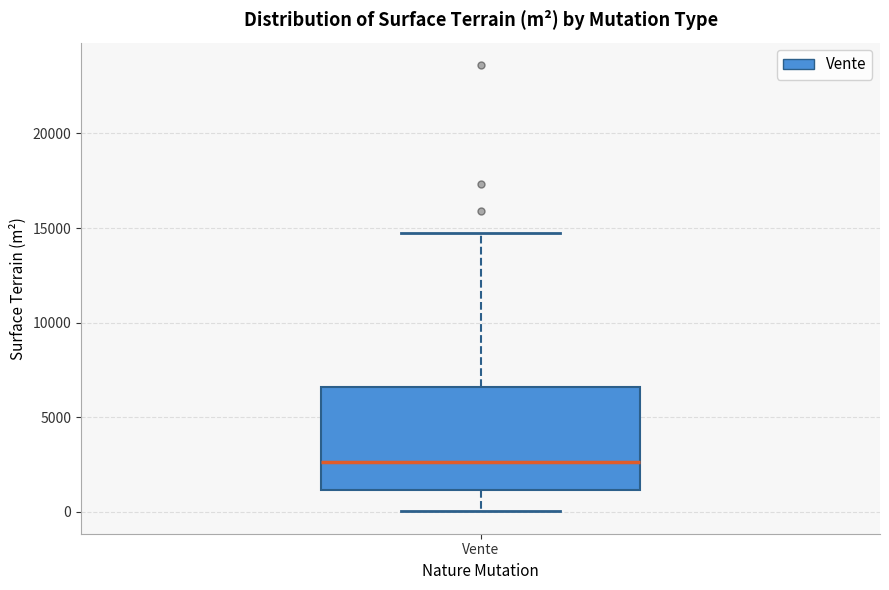

Read this box plot against the y-axis: the position of the median line, the range covered by the box, and the ends of both whiskers. The values are not printed on the chart, so give them approximately, as read against the axis.

median 2500, box 1000 to 6500, whiskers 0 to 15000